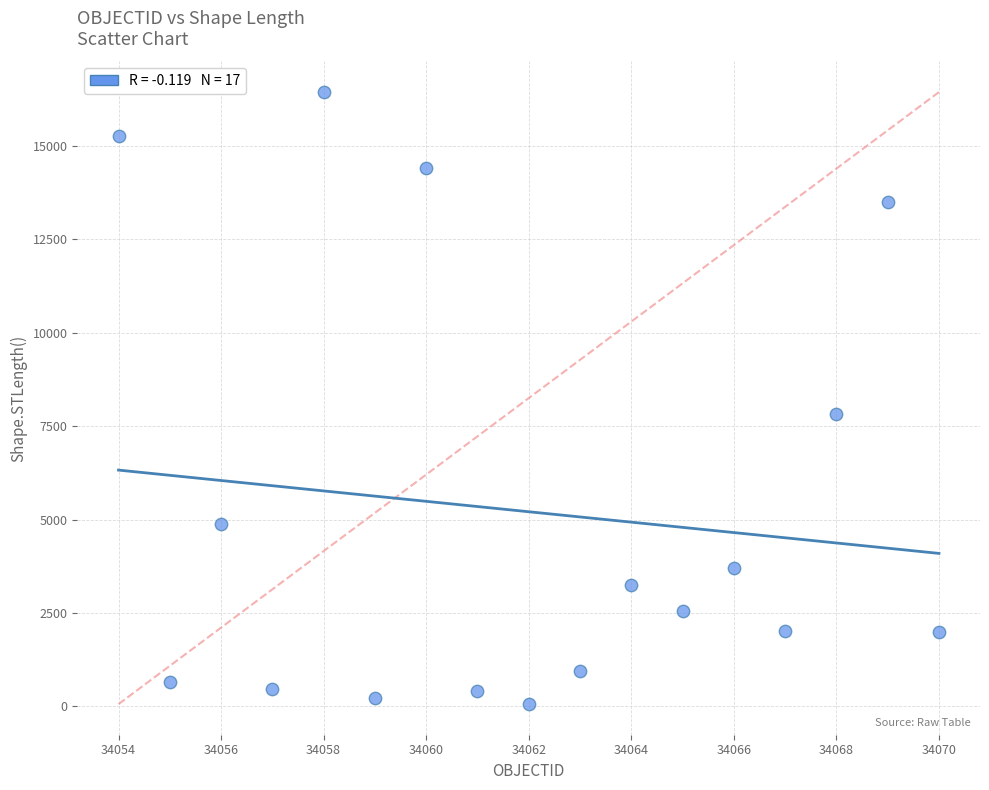

What is the range of Y values (max minus min)?

16381.4